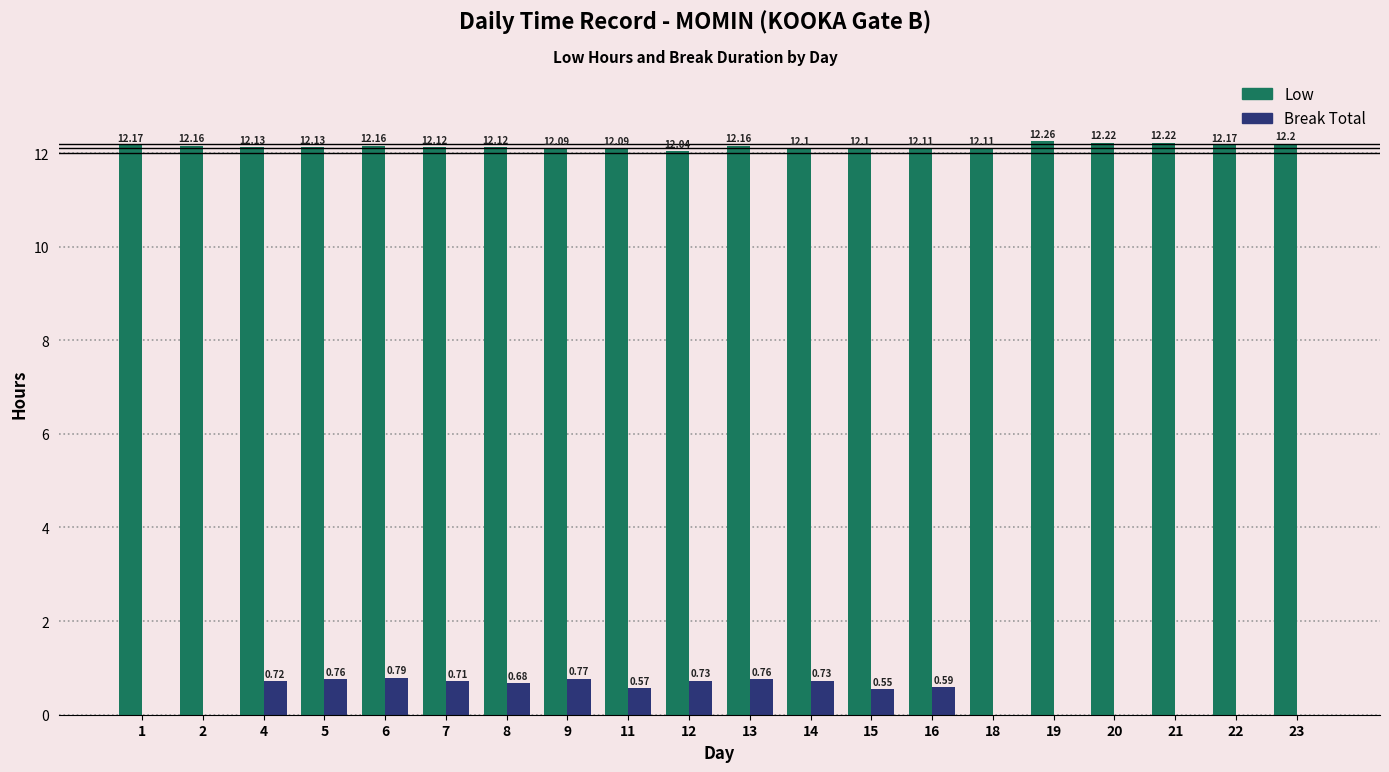

How many groups of bars are there?

20